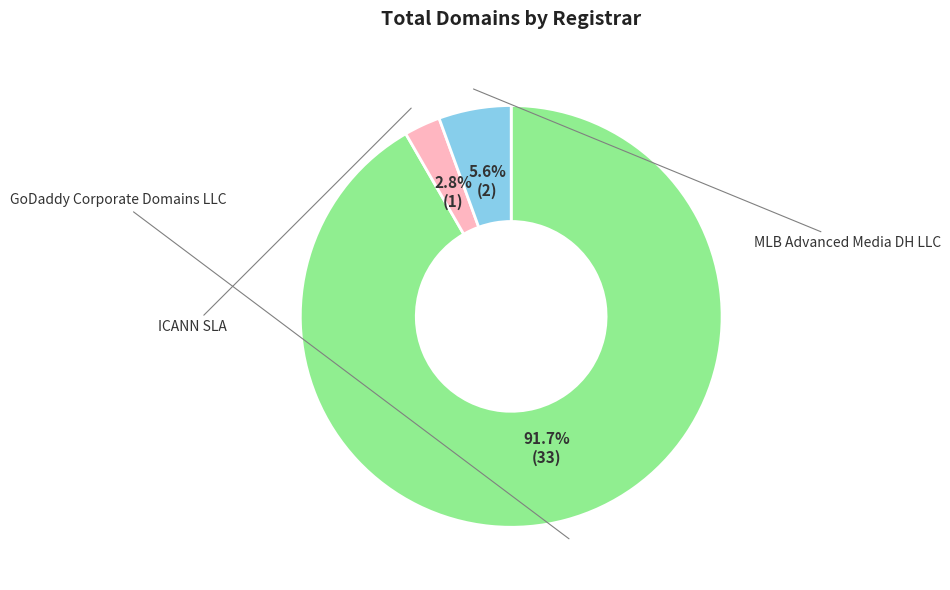

To the nearest percent, what is the combined percentage of GoDaddy Corporate Domains LLC and ICANN SLA?

94%